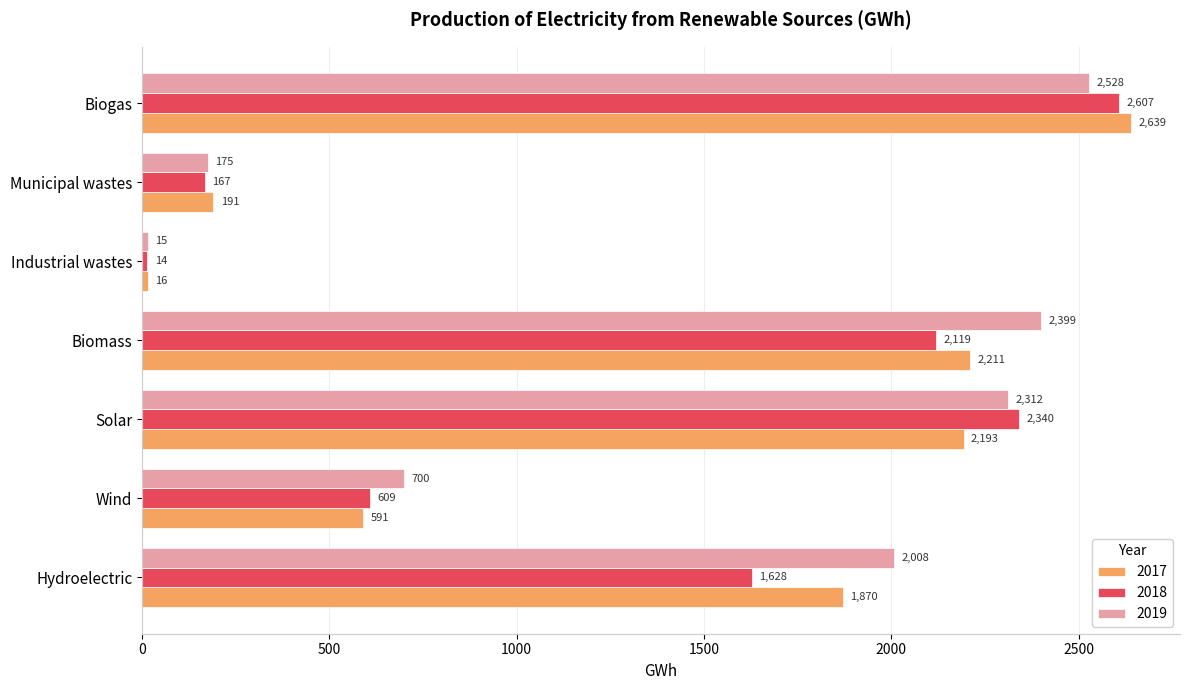

At Wind, list the series in order from smallest to largest.

2017, 2018, 2019